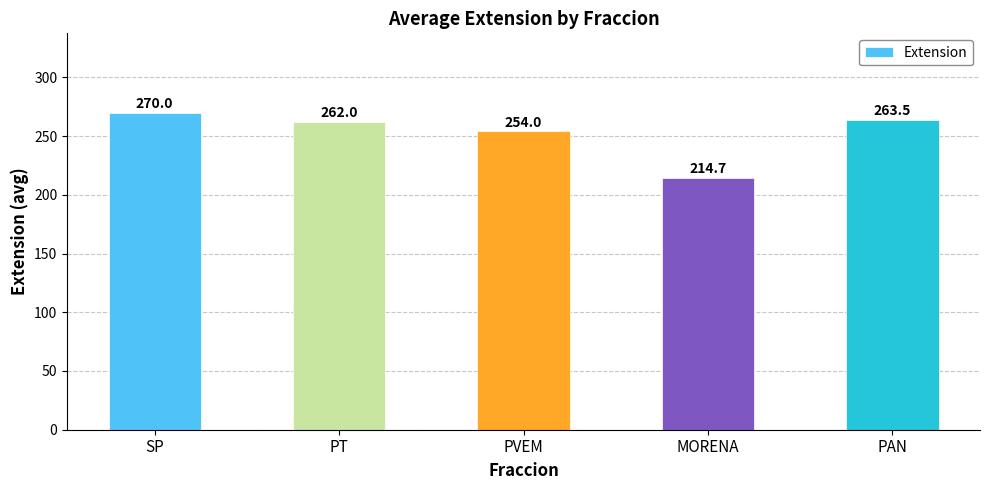

At which label is the value closest to 242?

PVEM